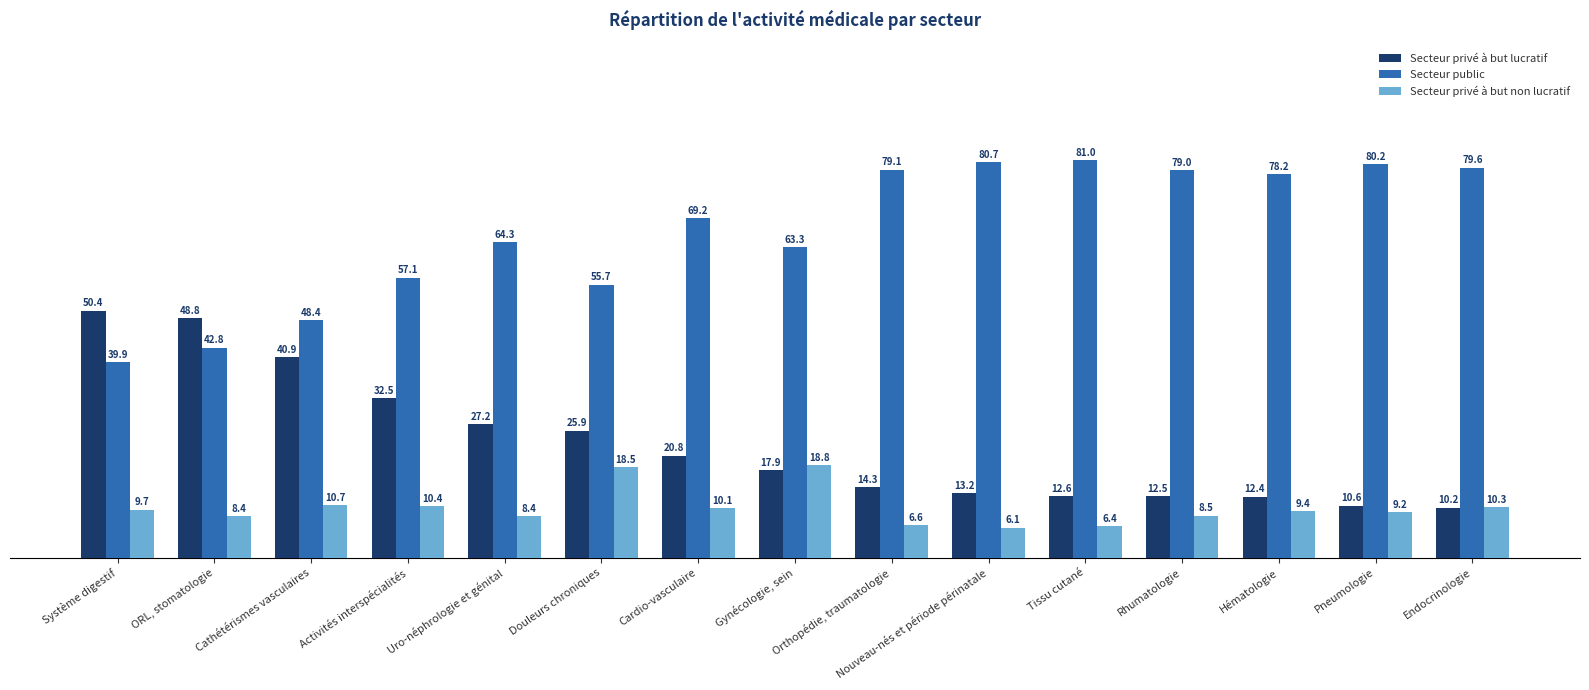

What is the maximum value for Secteur privé à but non lucratif?

18.8